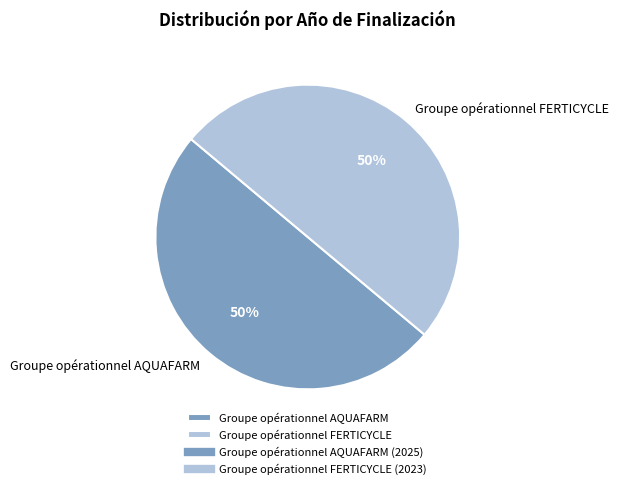

True or false: Groupe opérationnel AQUAFARM accounts for 50% of the total.

True